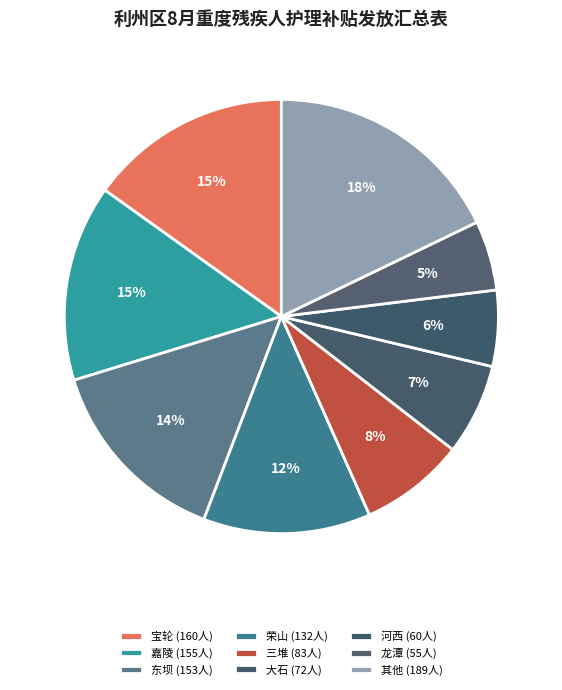

Count the number of slices in the pie.

9